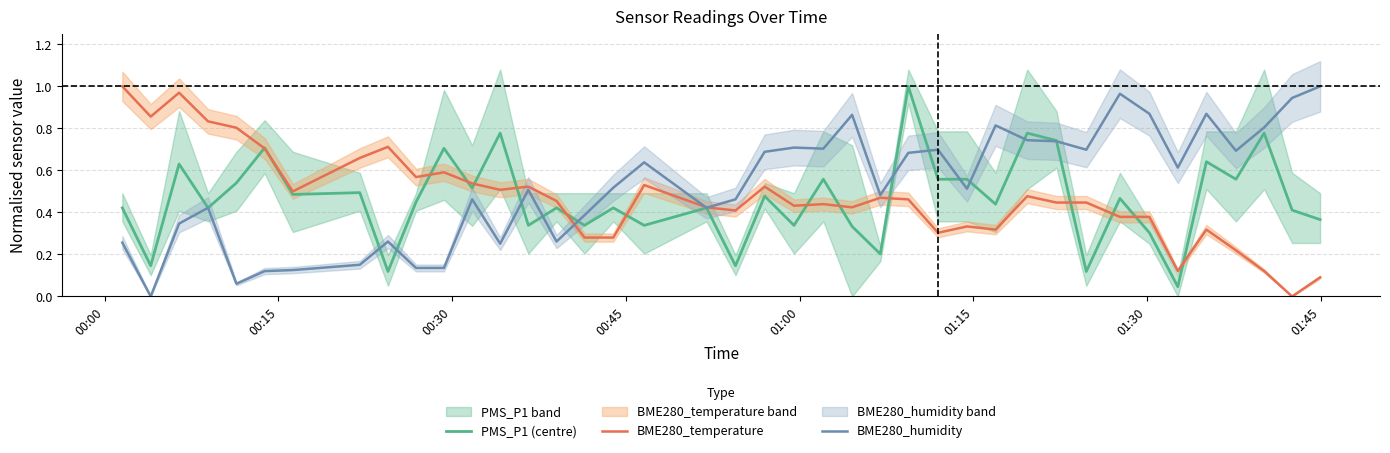

In PMS_P1 (centre), how many points are lower than both neighbors (excluding endpoints)?

15